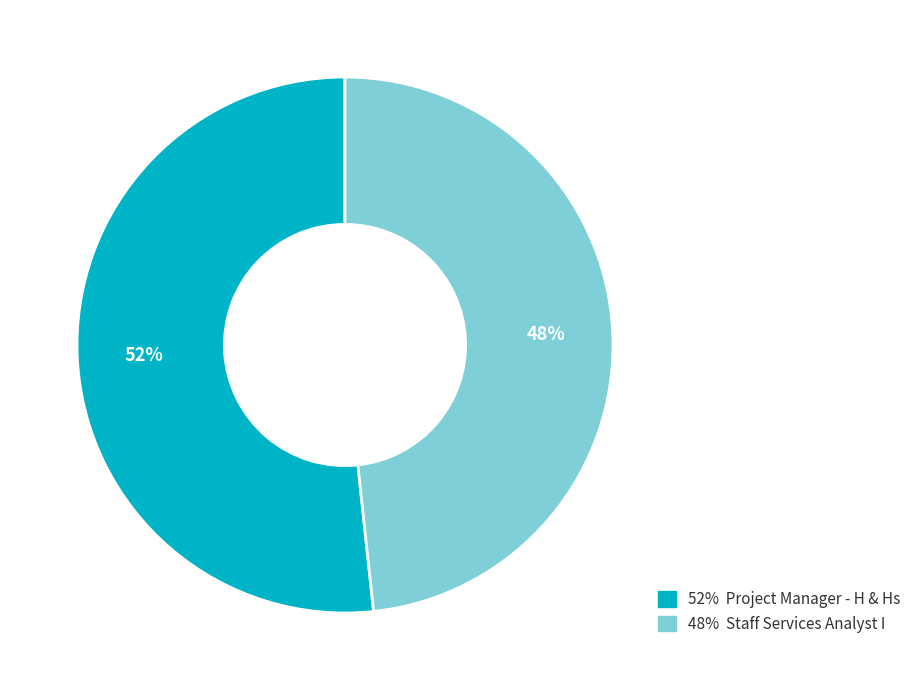

Is there a majority slice in this chart?

Yes